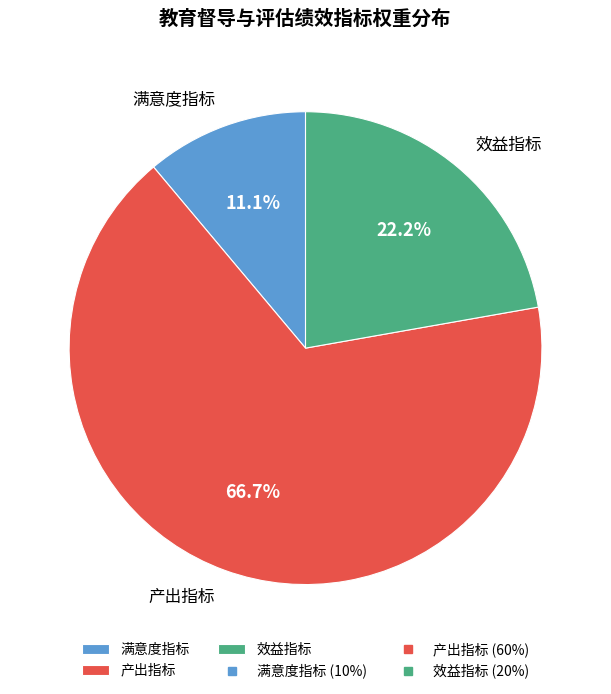

Which category has the smallest portion of the pie?

满意度指标